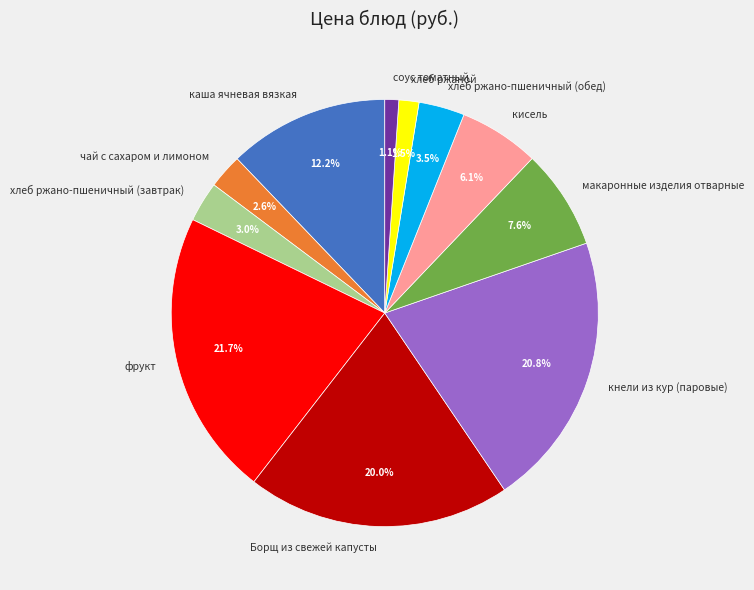

Which has a higher value, хлеб ржаной or макаронные изделия отварные?

макаронные изделия отварные